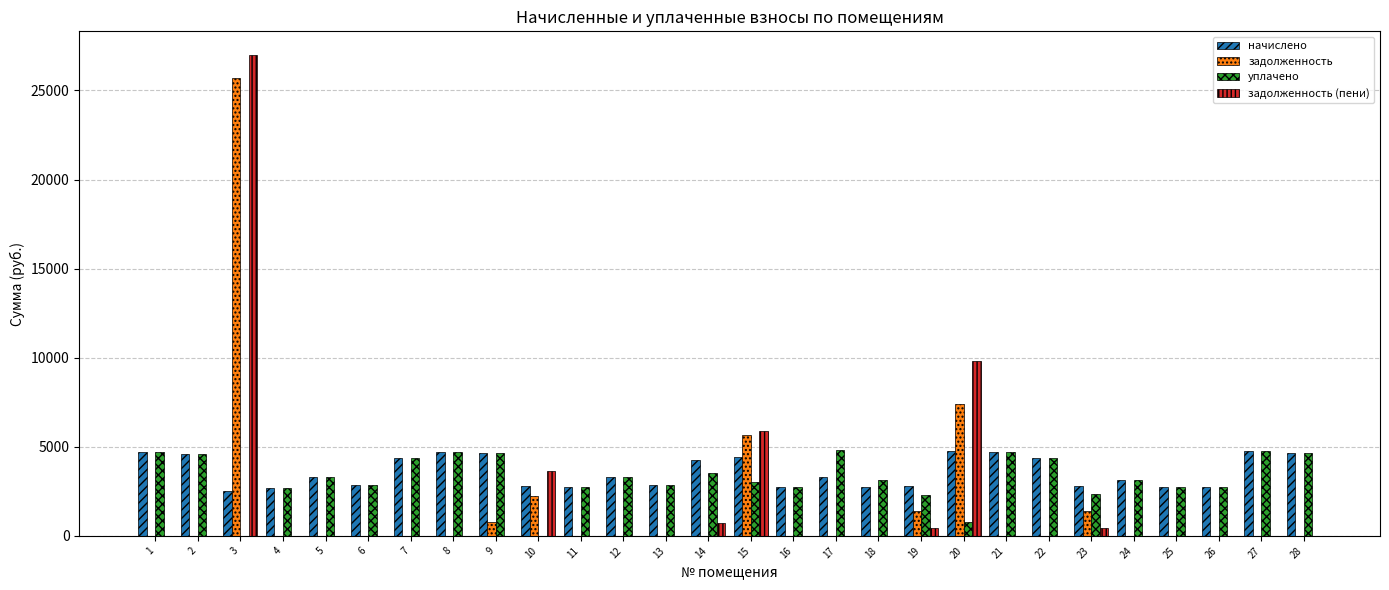

What is the maximum value for начислено?

4744.4